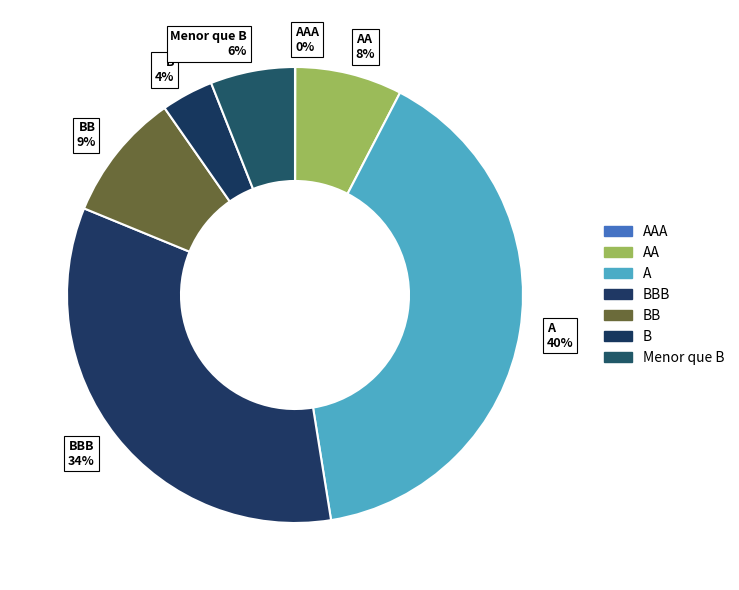

What is the largest slice in the pie chart?

A 40%